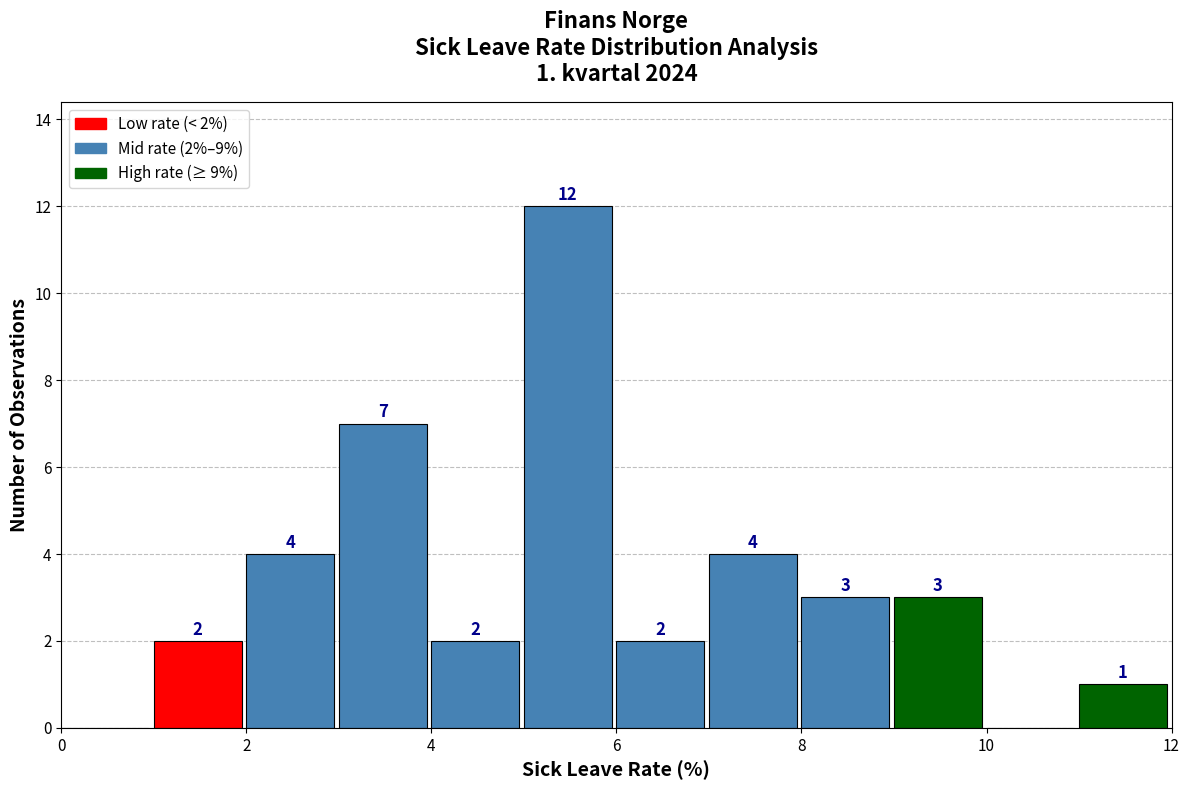

Which range on the x-axis has the tallest bar?

5 to 6